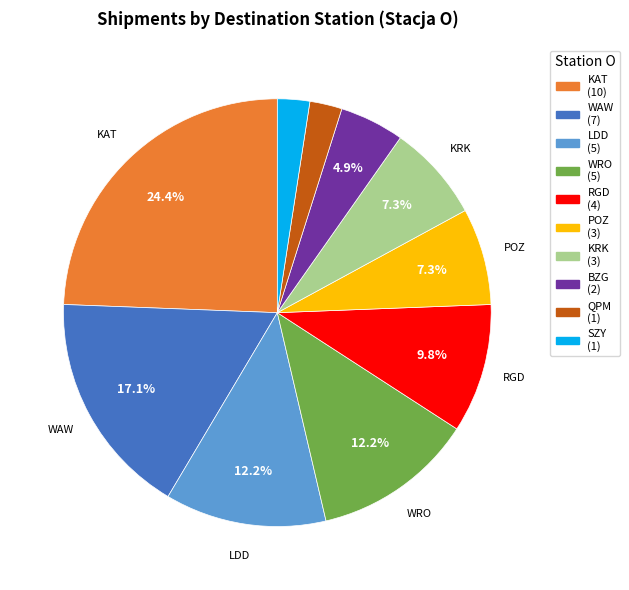

To the nearest percent, what is the difference between the largest and smallest slice percentages?

22%